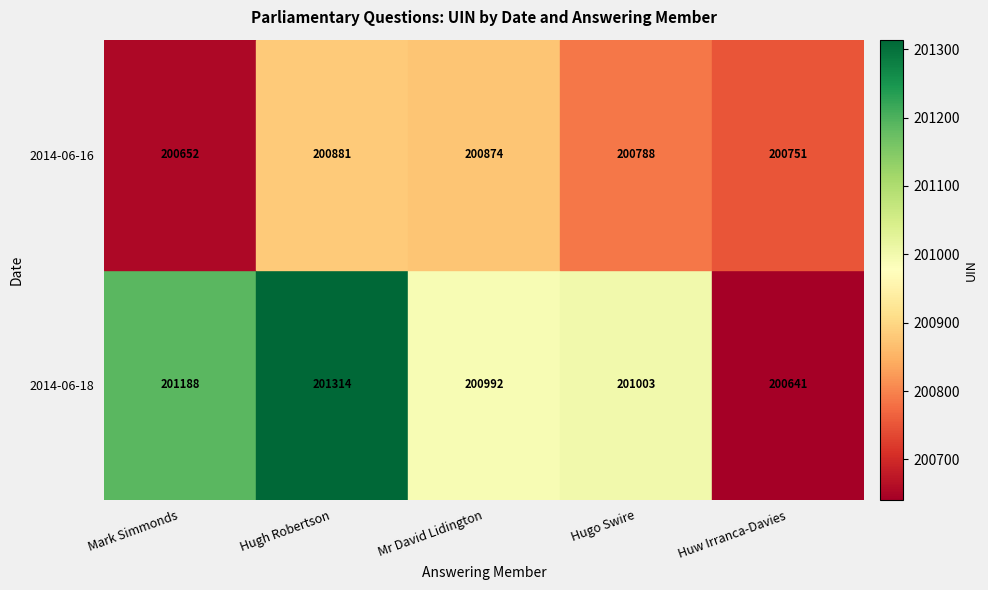

What is the minimum value shown in the chart?

200641